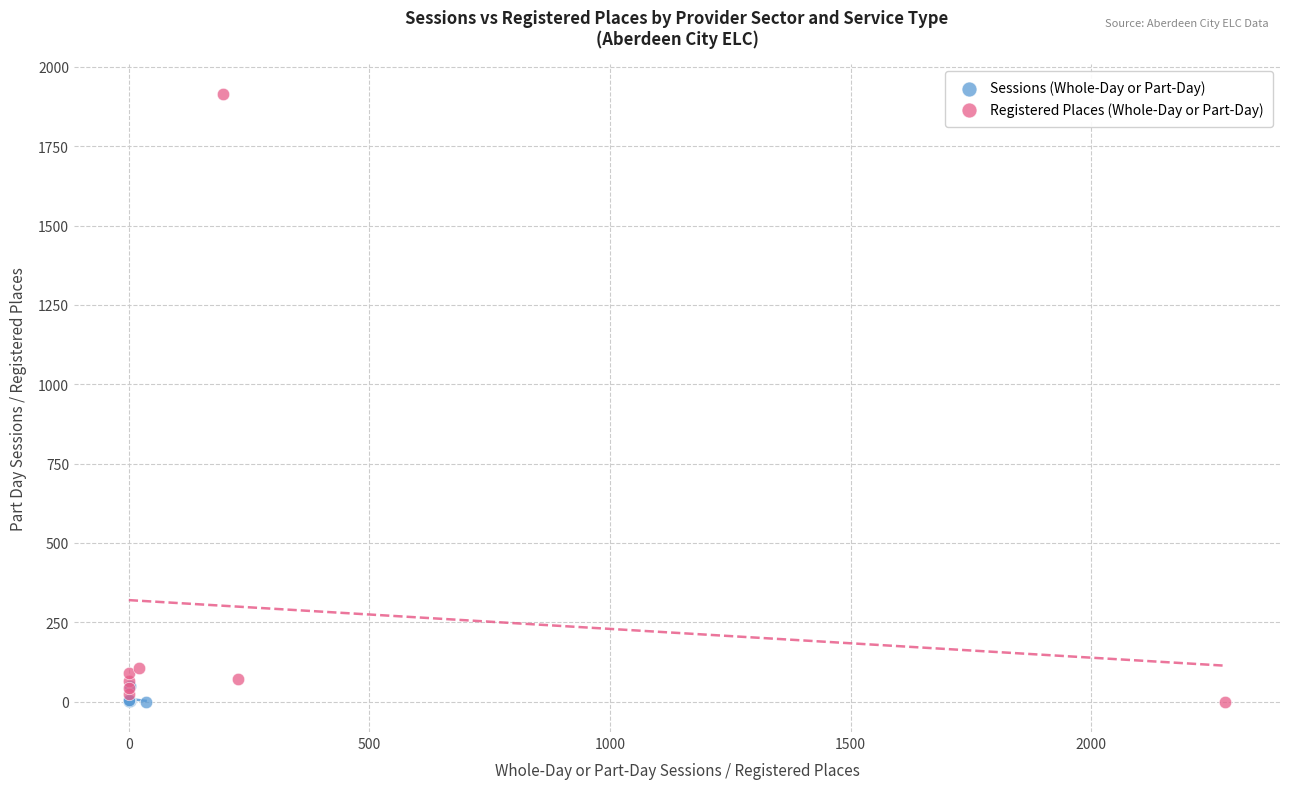

Which series contains the highest Y value?

Registered Places (Whole-Day or Part-Day)